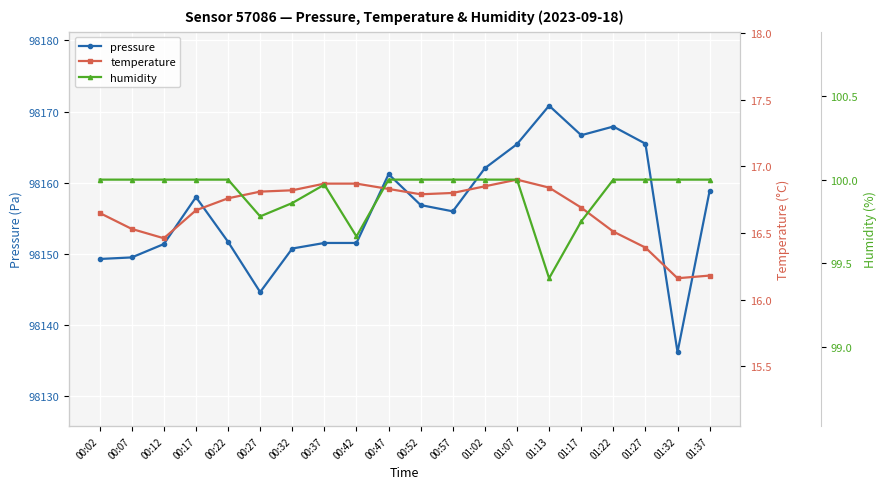

What is the highest value of the pressure series?

98170.8